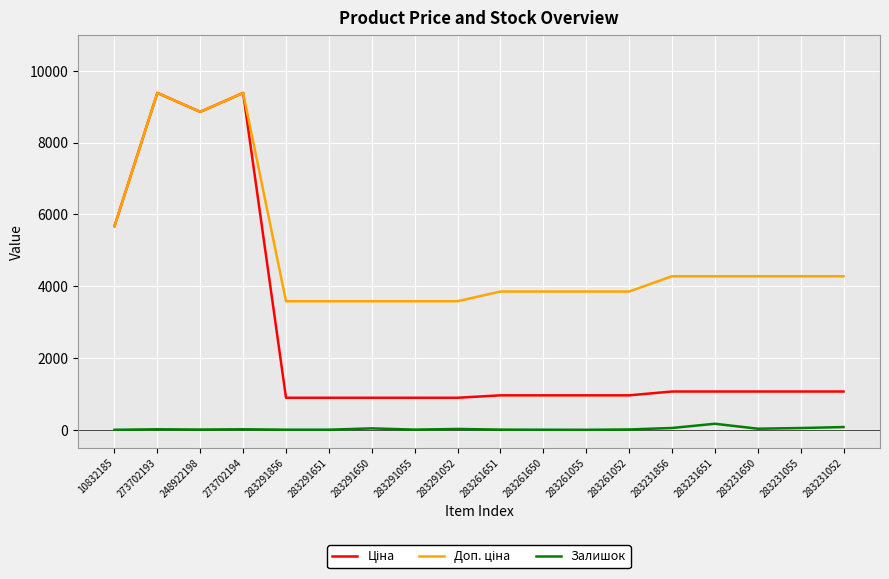

The Залишок series shows 7.0 at 283291856. True or false?

True